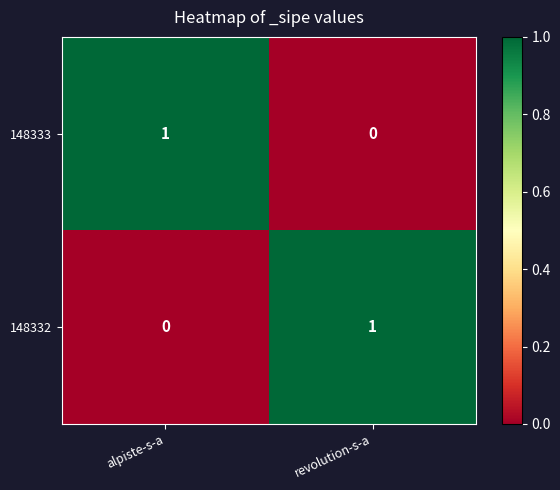

Is it true that 148333 equals 0 at revolution-s-a?

True